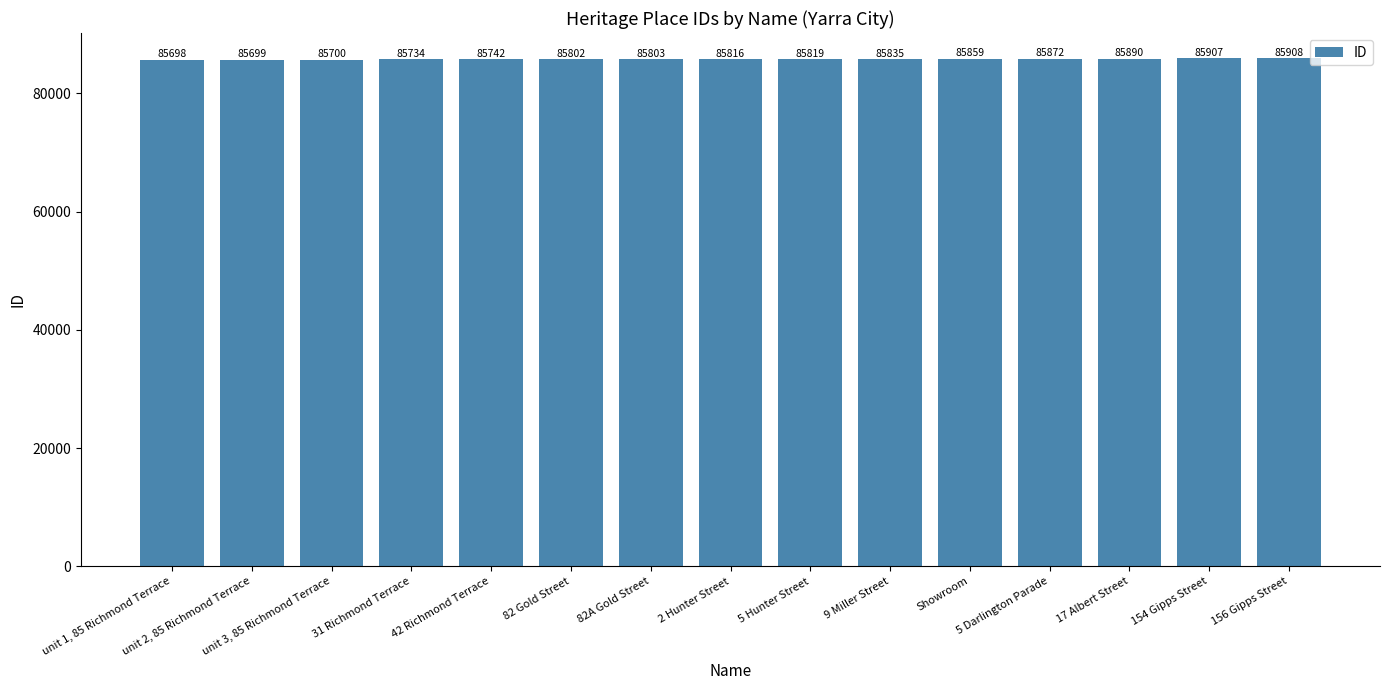

What is the greatest value displayed?

85908